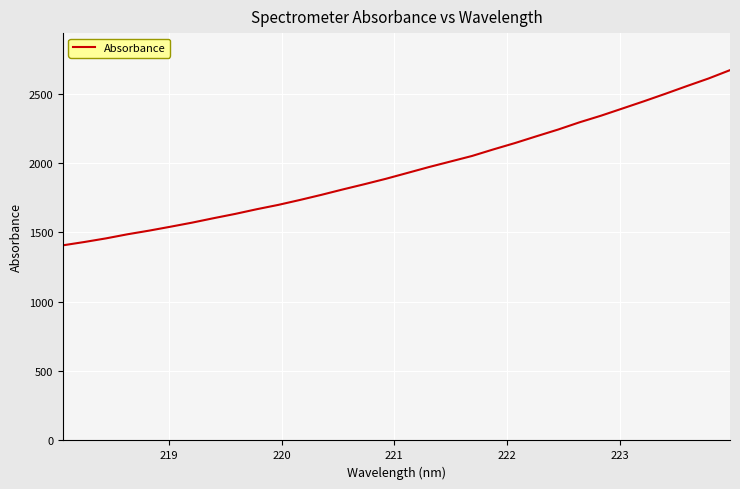

What is the smallest value displayed?

1407.0